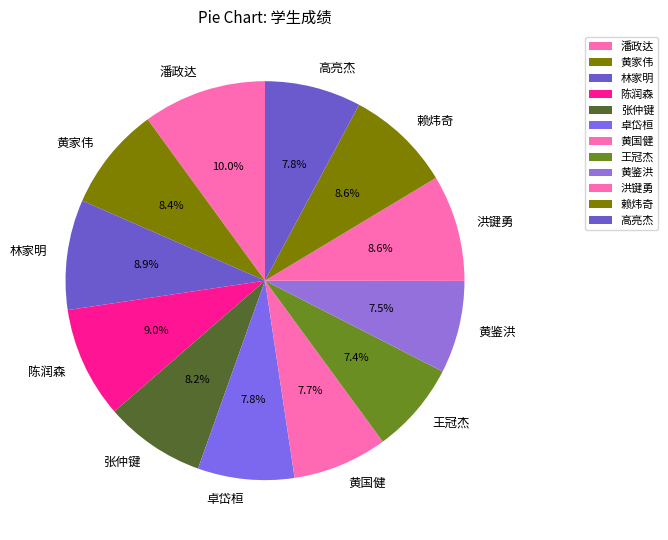

To the nearest percent, what is the difference between the largest and smallest slice percentages?

3%